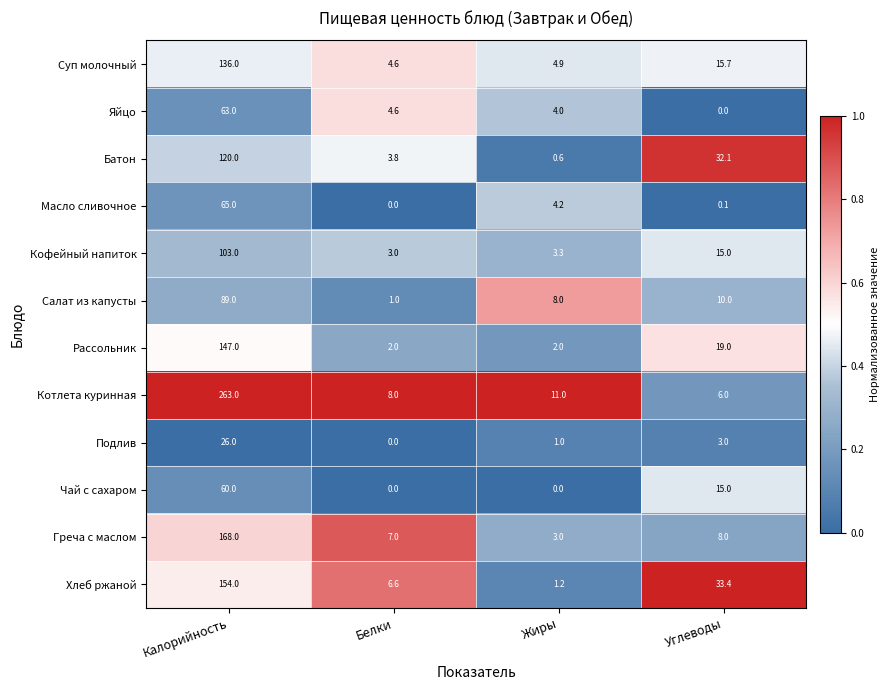

List the labels in order of Салат из капусты value, smallest first.

Белки, Жиры, Углеводы, Калорийность